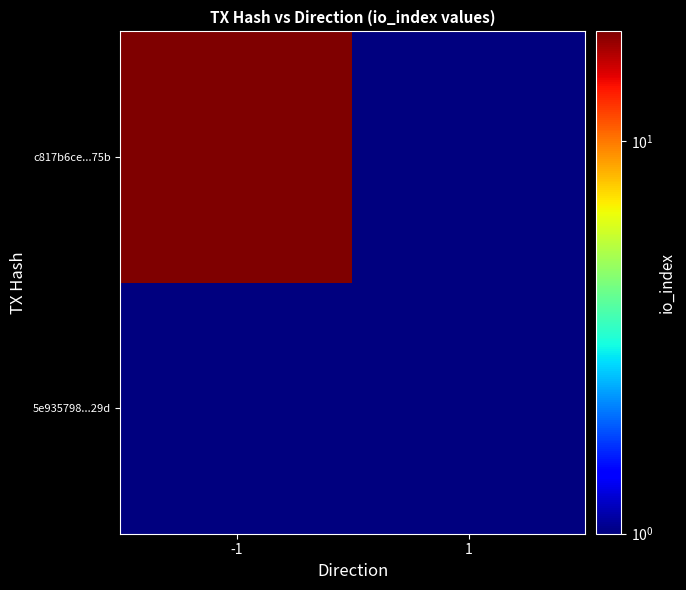

At which category is the sum across all series the highest?

-1